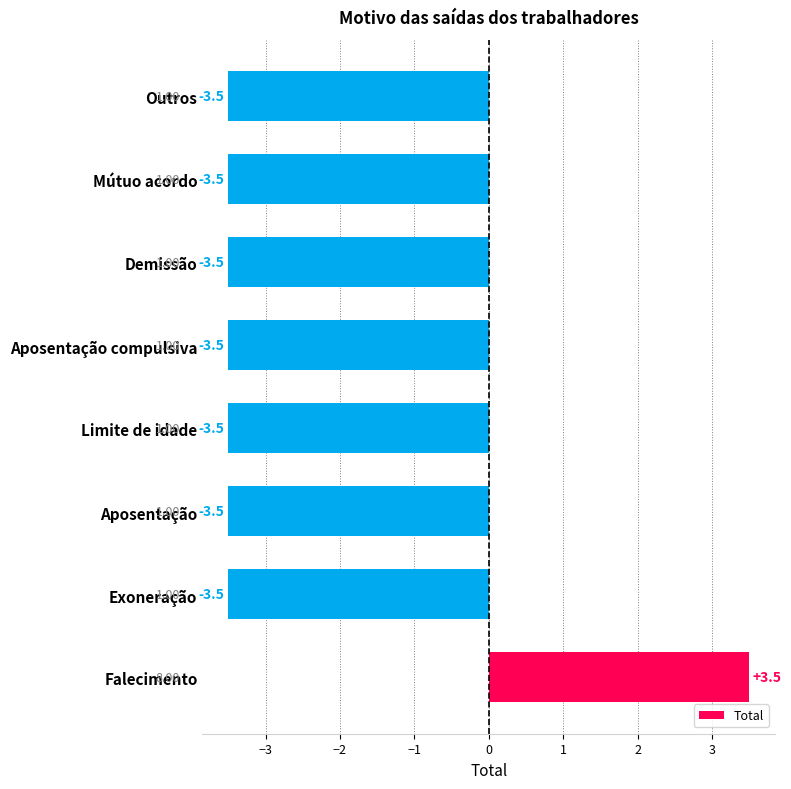

What is the difference between the maximum and second lowest values?

7.0